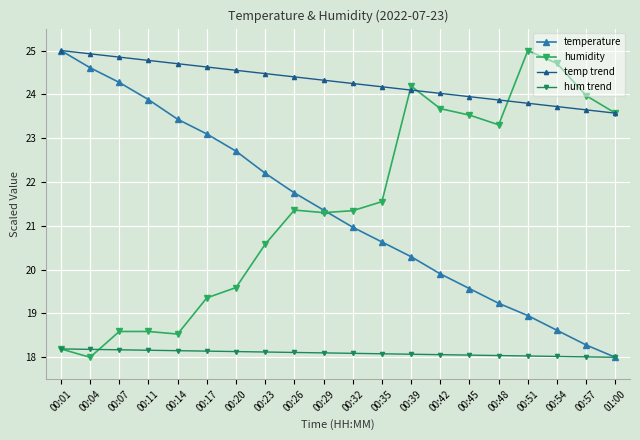

Reading left to right, extract all data points from this chart.

temperature: 00:01=25.0	00:04=24.6	00:07=24.3	00:11=23.9	00:14=23.4	00:17=23.1	00:20=22.7	00:23=22.2	00:26=21.8	00:29=21.4	00:32=21.0	00:35=20.6	00:39=20.3	00:42=19.9	00:45=19.6	00:48=19.2	00:51=19.0	00:54=18.6	00:57=18.3	01:00=18.0
humidity: 00:01=18.2	00:04=18.0	00:07=18.6	00:11=18.6	00:14=18.5	00:17=19.4	00:20=19.6	00:23=20.6	00:26=21.4	00:29=21.3	00:32=21.3	00:35=21.6	00:39=24.2	00:42=23.7	00:45=23.5	00:48=23.3	00:51=25.0	00:54=24.7	00:57=24.0	01:00=23.6
temp trend: 00:01=25.0	00:04=24.9	00:07=24.8	00:11=24.8	00:14=24.7	00:17=24.6	00:20=24.5	00:23=24.5	00:26=24.4	00:29=24.3	00:32=24.2	00:35=24.2	00:39=24.1	00:42=24.0	00:45=23.9	00:48=23.9	00:51=23.8	00:54=23.7	00:57=23.6	01:00=23.6
hum trend: 00:01=18.2	00:04=18.2	00:07=18.2	00:11=18.2	00:14=18.2	00:17=18.1	00:20=18.1	00:23=18.1	00:26=18.1	00:29=18.1	00:32=18.1	00:35=18.1	00:39=18.1	00:42=18.1	00:45=18.1	00:48=18.0	00:51=18.0	00:54=18.0	00:57=18.0	01:00=18.0